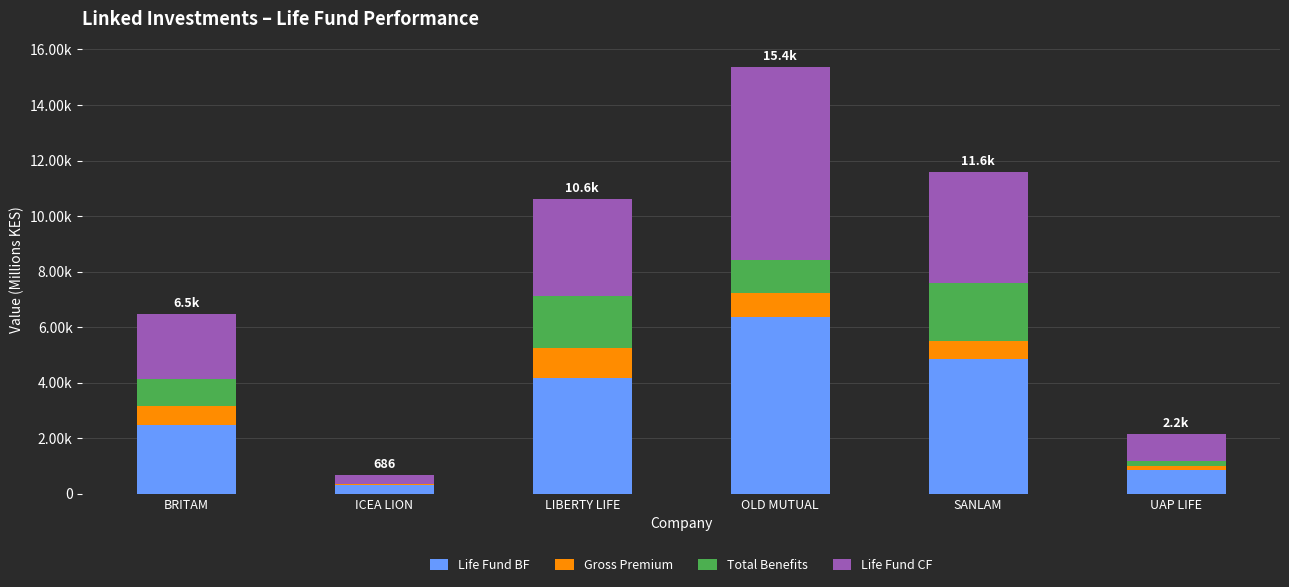

What is the average value of the Gross Premium series?

573.3